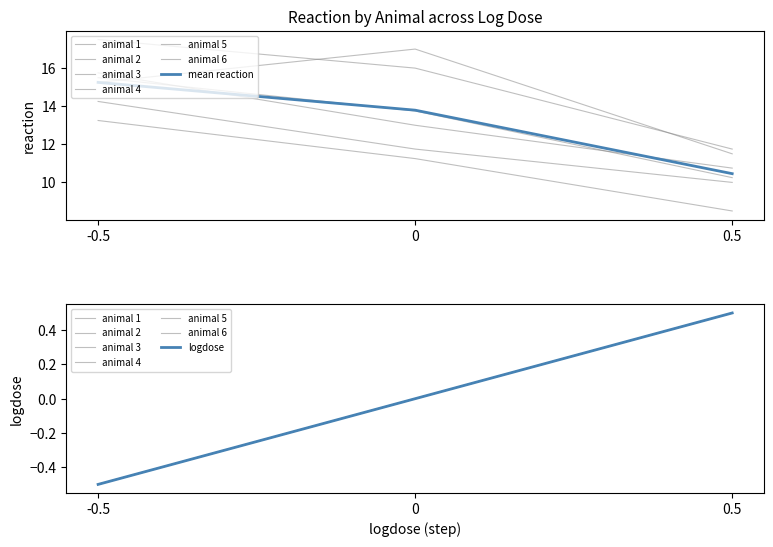

What is the total value across all series at 0.5?

62.8